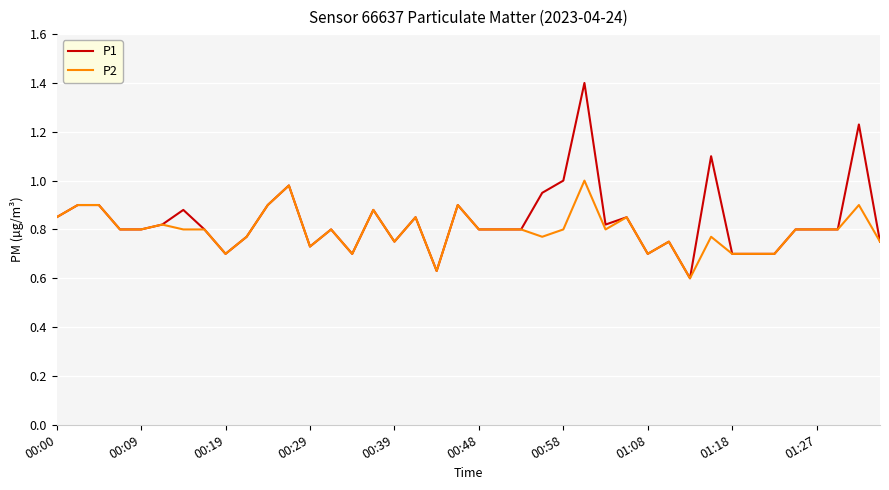

Rank the series by their maximum value, from highest to lowest.

P1, P2